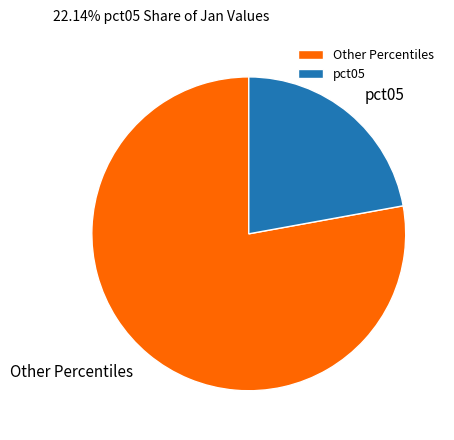

Between Other Percentiles and pct05, which is larger?

Other Percentiles